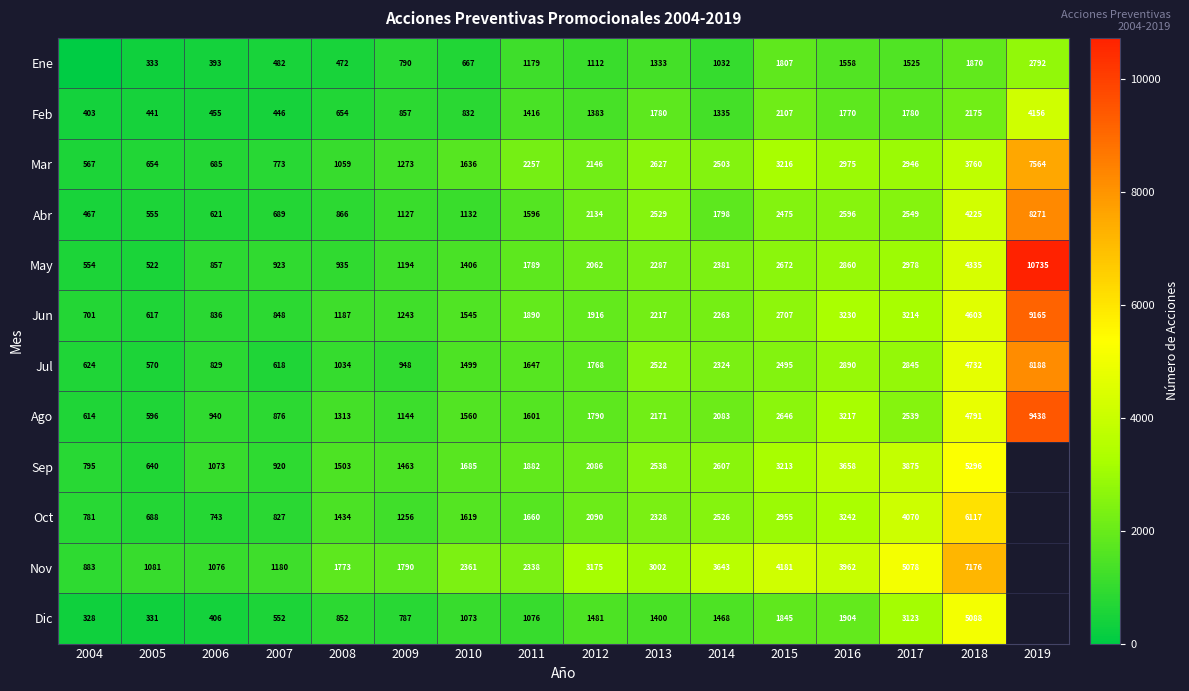

At which label is Ago closest to 5017?

2018